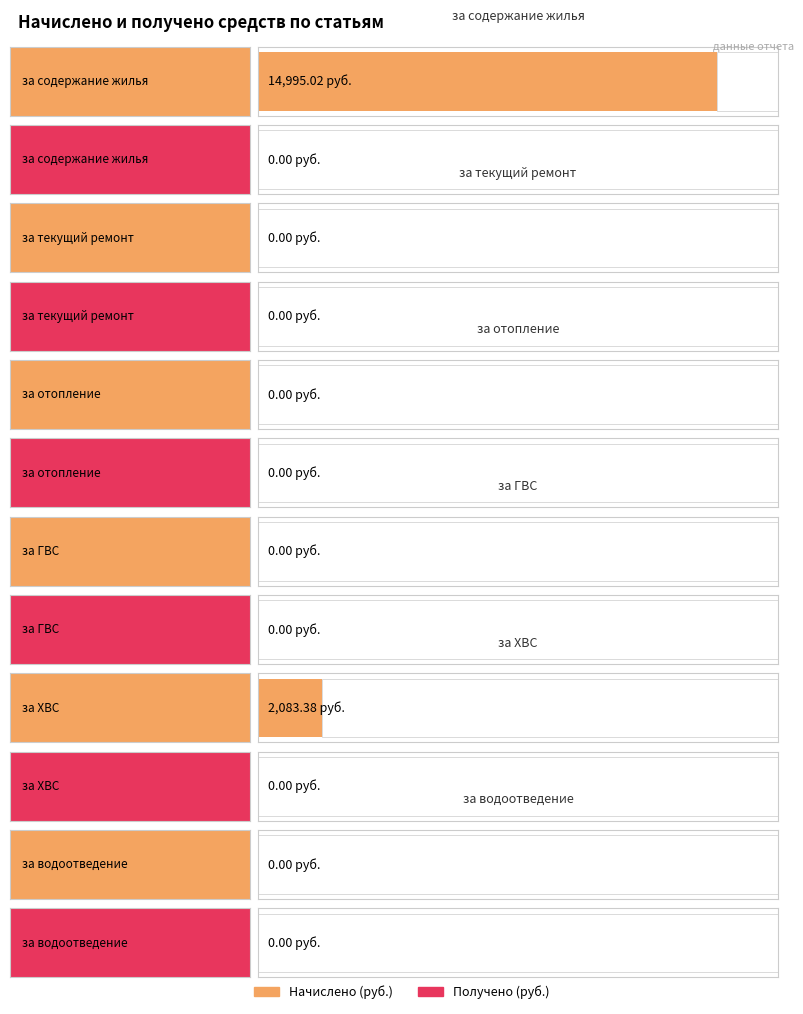

True or false: Получено (руб.) has a value of 0.0 at за отопление.

True